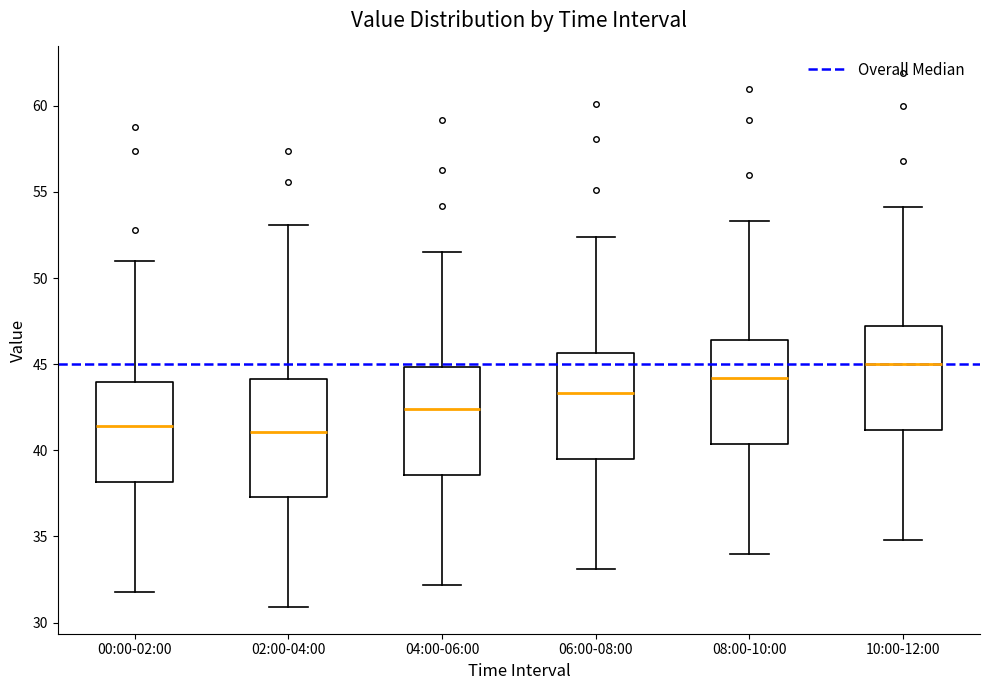

Reading left to right, transcribe this box plot: for each box, give where its median line is, the range the box spans, and where its two whiskers end, as read against the y-axis. The values are not printed on the chart, so give them approximately, as read against the axis.

00:00-02:00: median 41.5, box 38.0 to 44.0, whiskers 32.0 to 51.0
02:00-04:00: median 41.0, box 37.5 to 44.0, whiskers 31.0 to 53.0
04:00-06:00: median 42.5, box 38.5 to 45.0, whiskers 32.0 to 51.5
06:00-08:00: median 43.5, box 39.5 to 45.5, whiskers 33.0 to 52.5
08:00-10:00: median 44.0, box 40.5 to 46.5, whiskers 34.0 to 53.5
10:00-12:00: median 45.0, box 41.0 to 47.0, whiskers 35.0 to 54.0